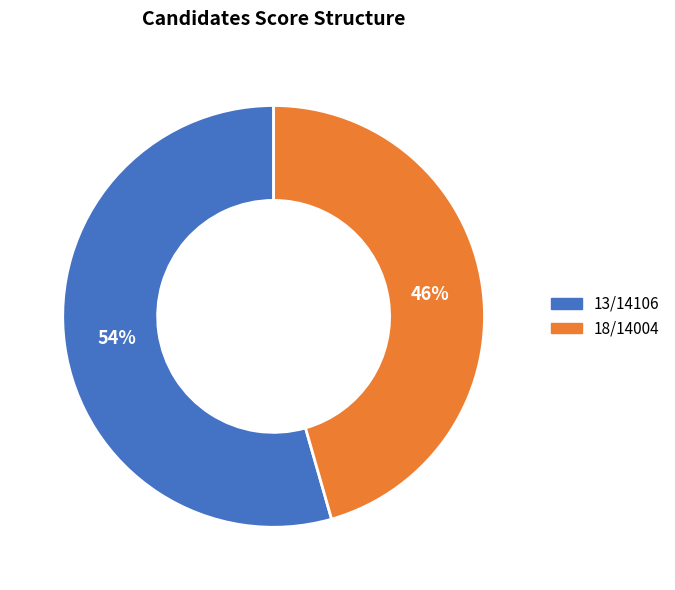

To the nearest percent, what is the combined percentage of 18/14004 and 13/14106?

100%